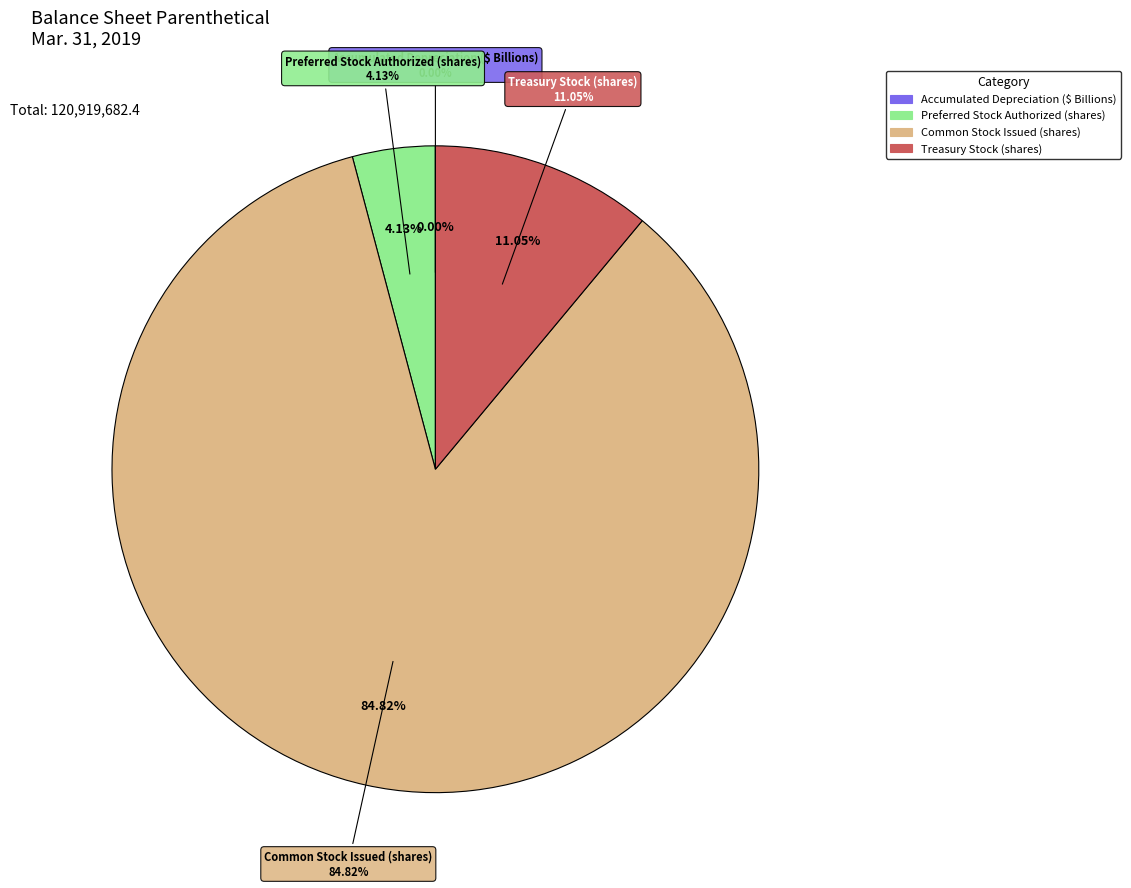

To the nearest percent, what portion does Common Stock Issued (shares) represent?

85%